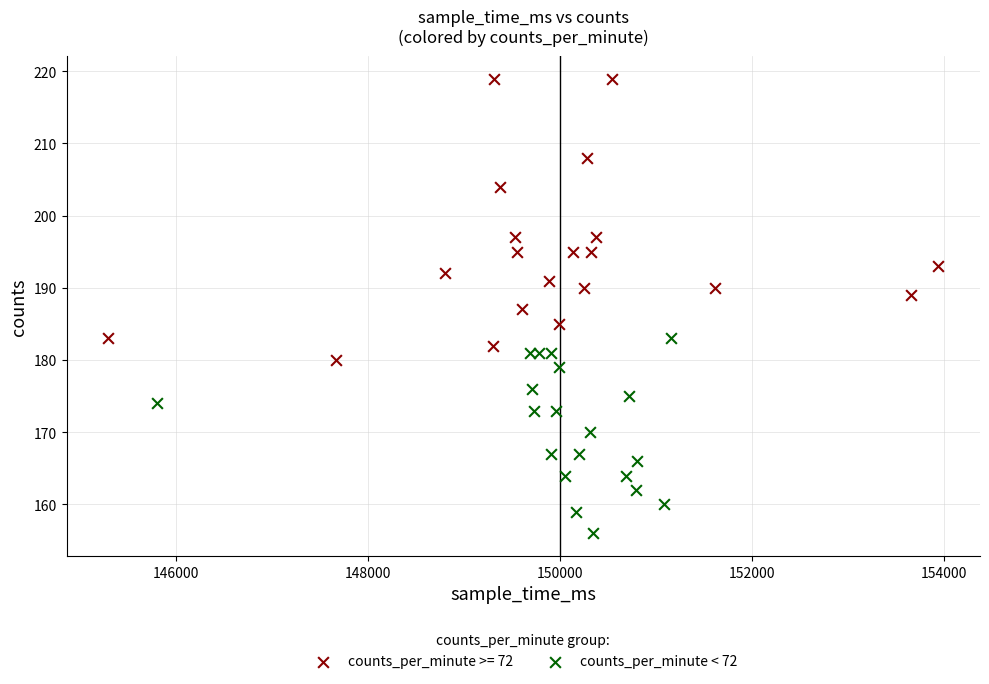

Which series contains the lowest Y value?

counts_per_minute < 72